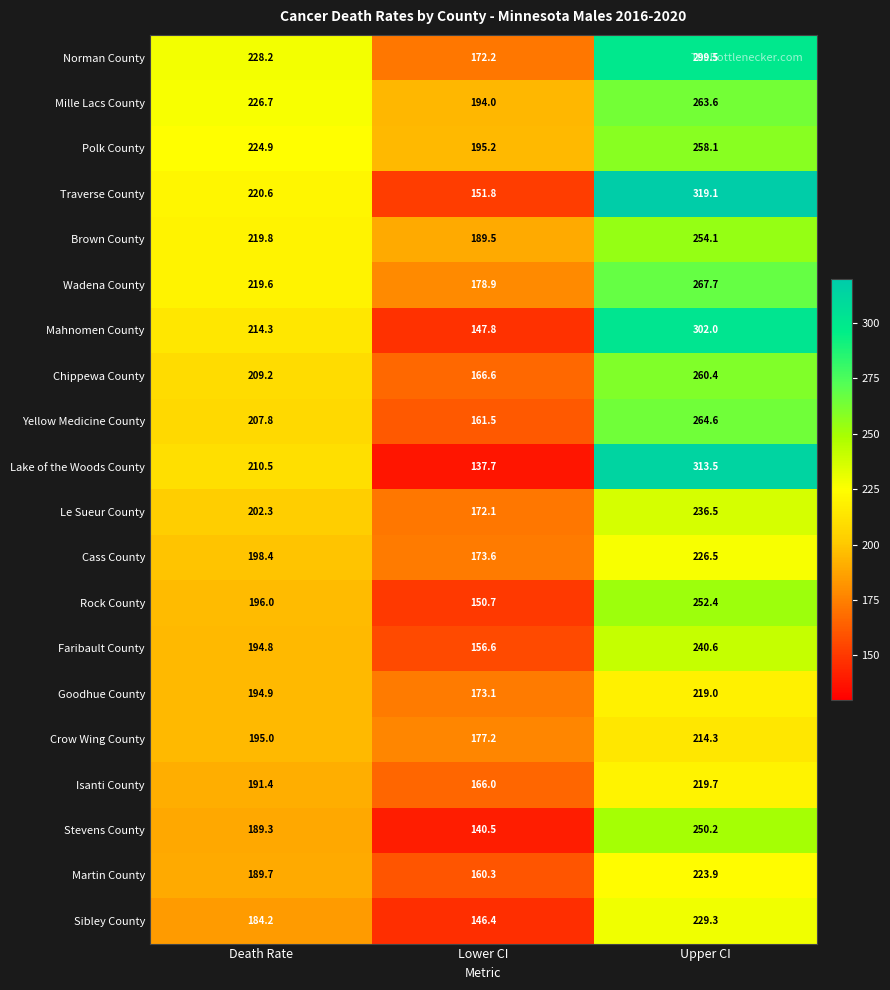

What is the smallest value displayed?

137.7